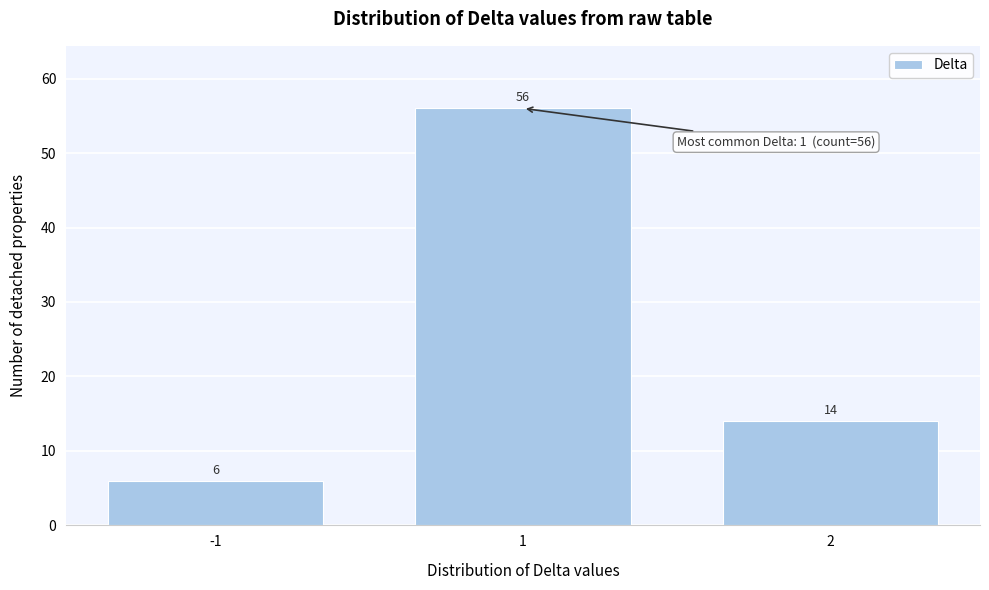

Reading left to right, transcribe all the data shown in this chart.

-1=6	1=56	2=14